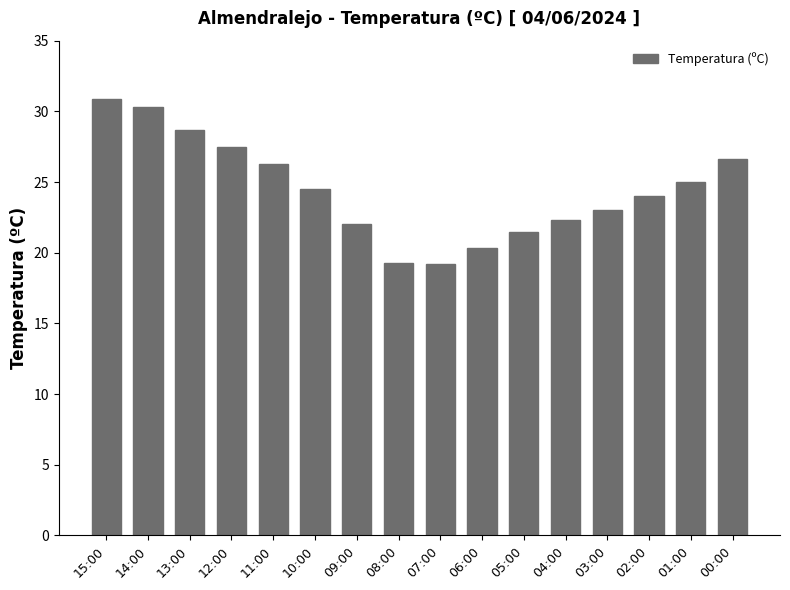

What is the smallest value displayed?

19.2